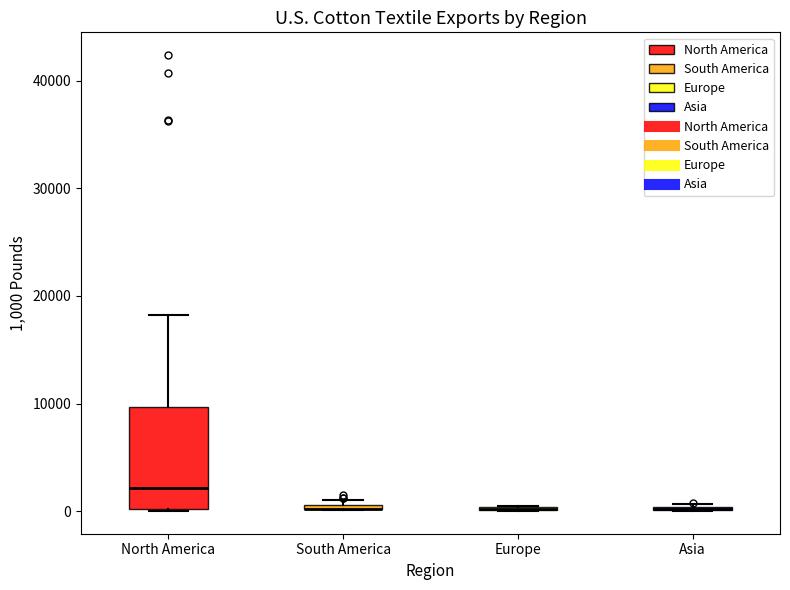

Comparing the boxes themselves (not the whiskers), which one is the tallest?

North America